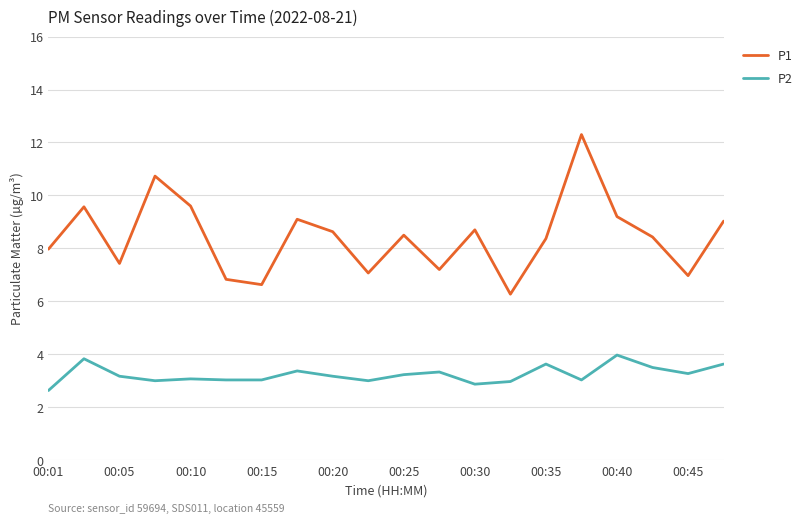

List the series in order of their overall mean, lowest first.

P2, P1